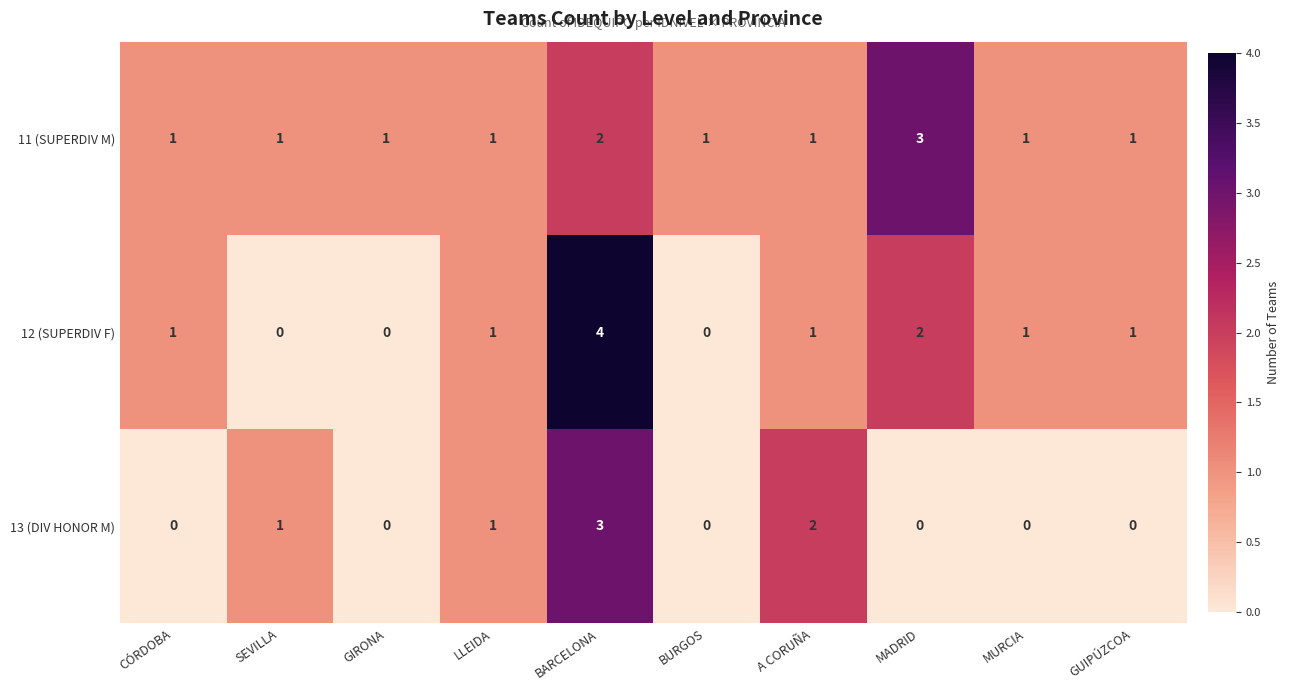

Reading left to right, what are all the values shown in this chart?

11 (SUPERDIV M): 1	1	1	1	2	1	1	3	1	1
12 (SUPERDIV F): 1	0	0	1	4	0	1	2	1	1
13 (DIV HONOR M): 0	1	0	1	3	0	2	0	0	0